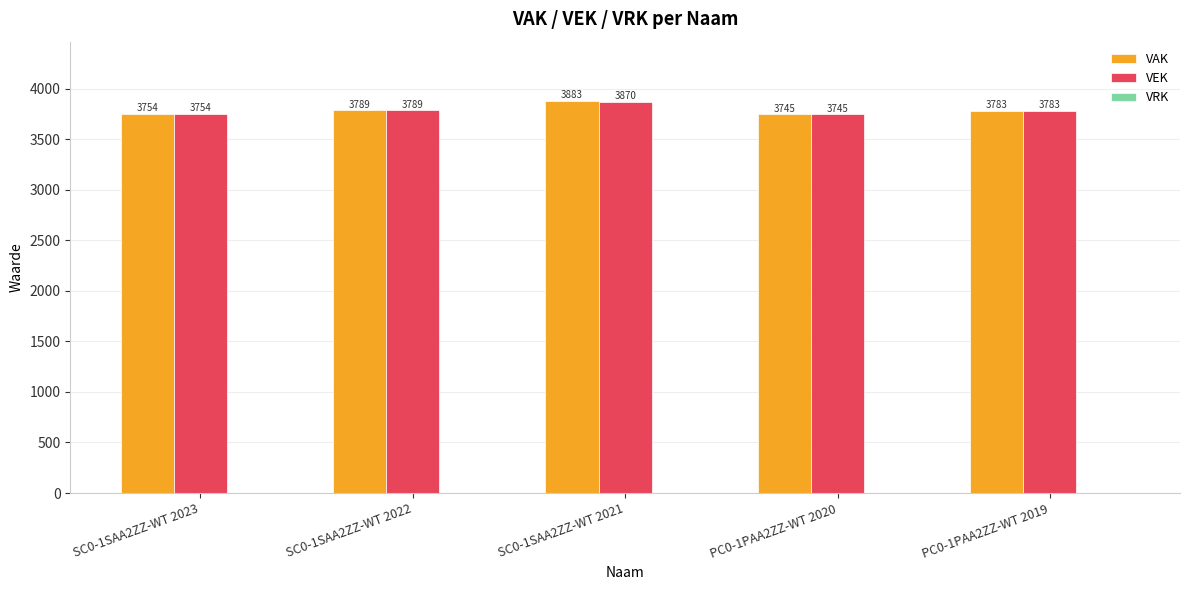

Rank the categories by VAK value from highest to lowest.

SC0-1SAA2ZZ-WT 2021, SC0-1SAA2ZZ-WT 2022, PC0-1PAA2ZZ-WT 2019, SC0-1SAA2ZZ-WT 2023, PC0-1PAA2ZZ-WT 2020